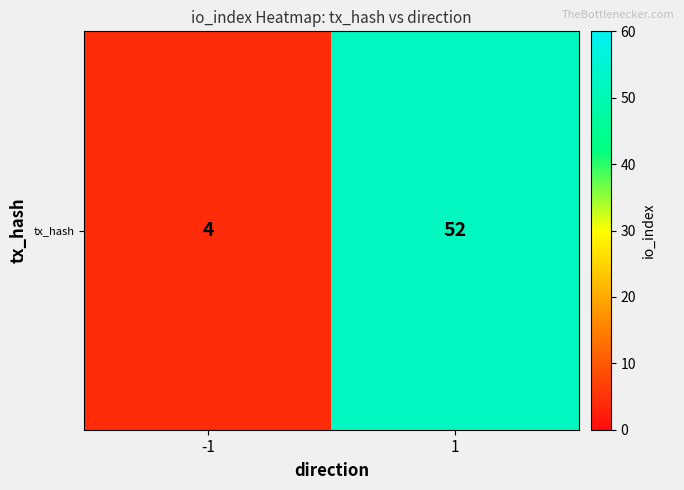

Reading right to left, transcribe all the data shown in this chart.

1=52	-1=4